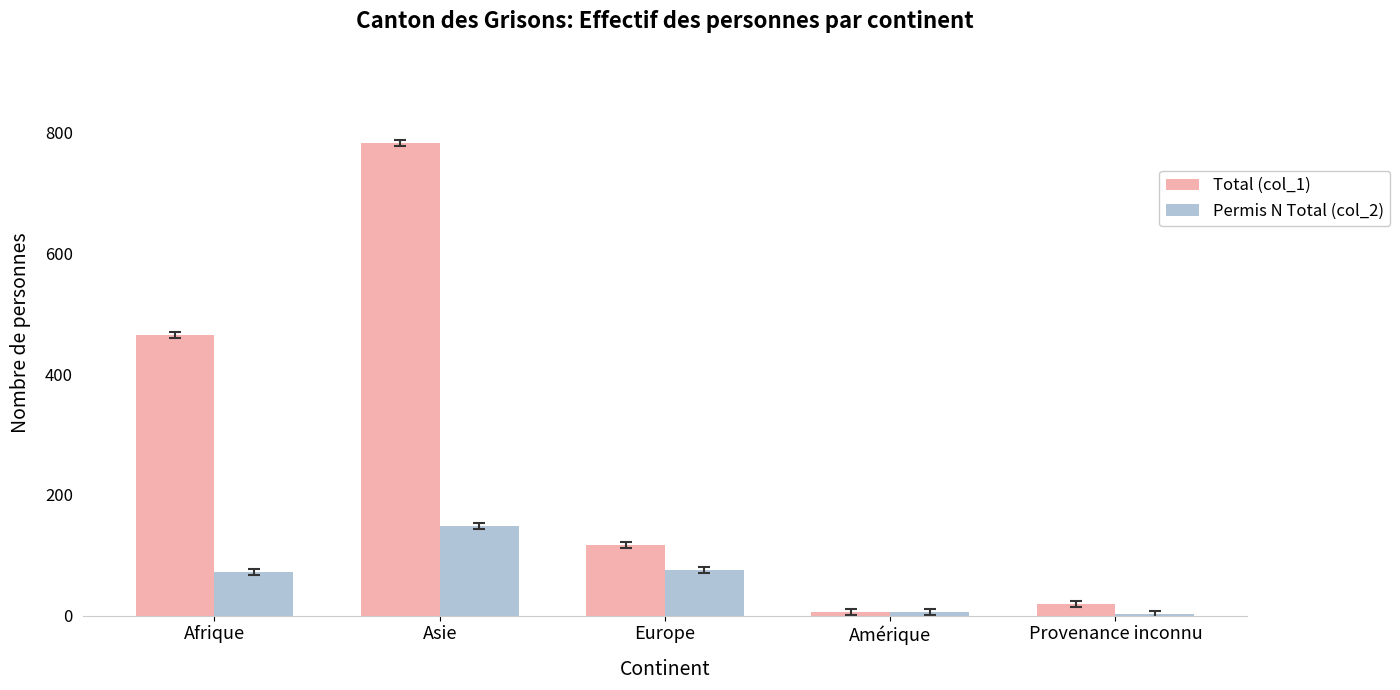

What is the difference between the second highest and second lowest values in the Permis N Total (col_2) series?

69